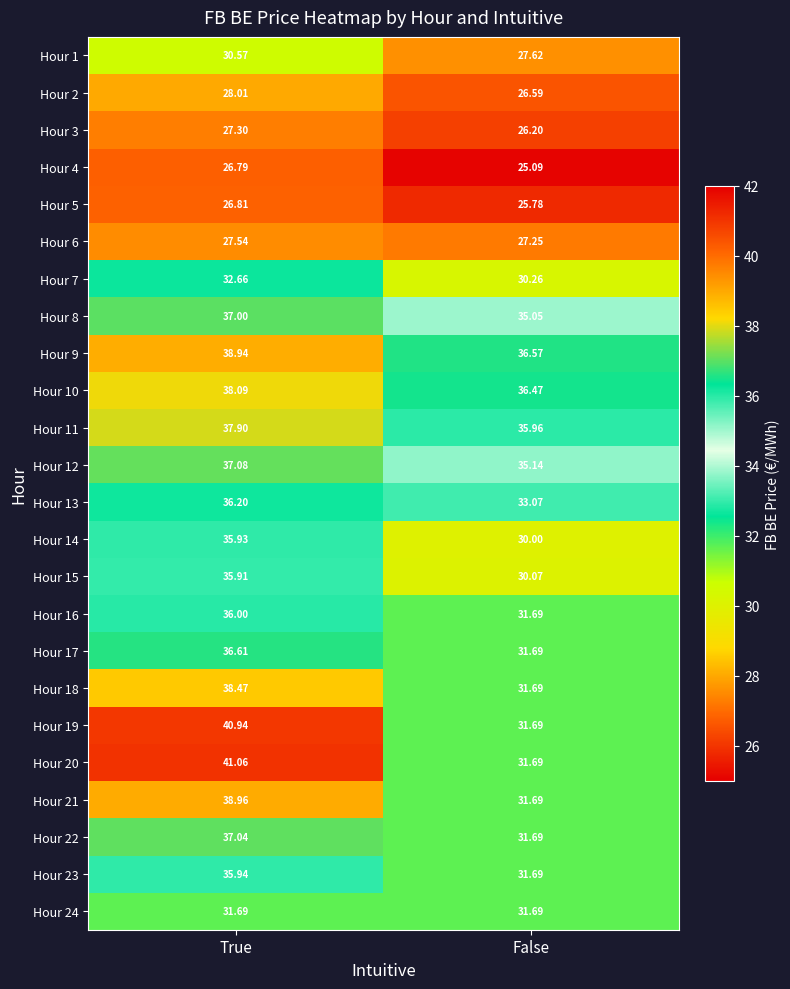

At which label is Hour 23 closest to 33?

False